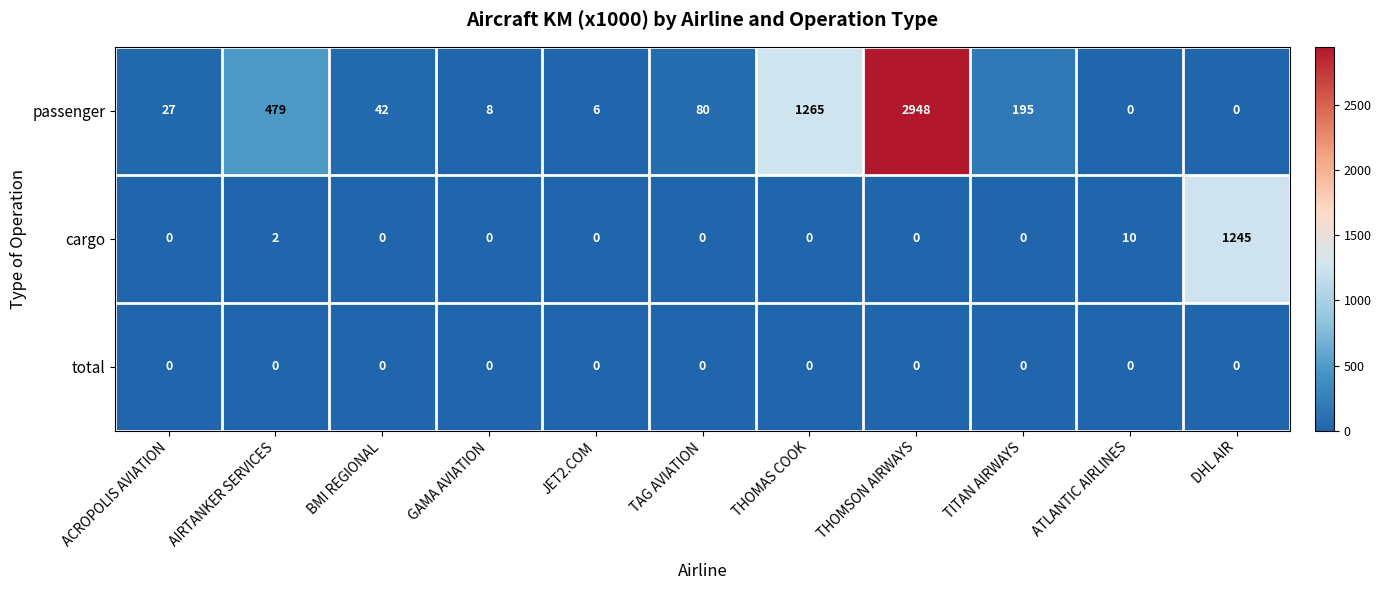

The passenger series shows 917 at THOMSON AIRWAYS. True or false?

False